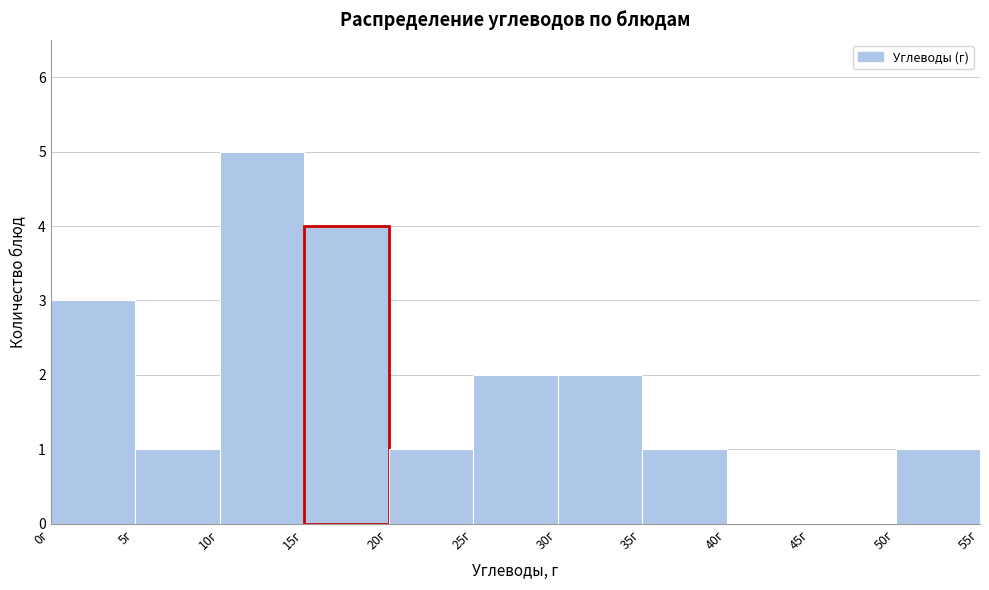

What is the height of the bar covering 25 to 30 on the x-axis? The values are not printed on the chart, so give them approximately, as read against the axis.

2